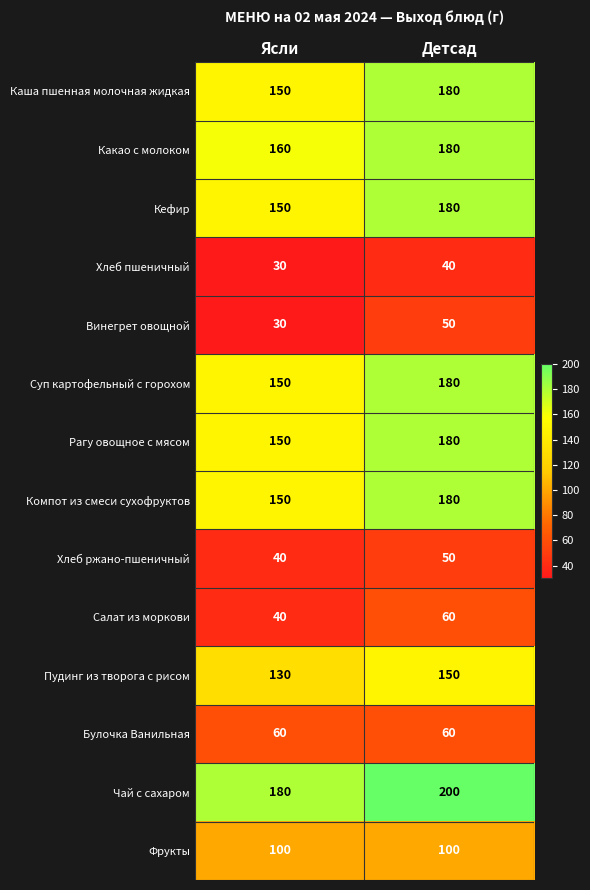

What is the difference between the maximum and minimum values in the Кефир series?

30